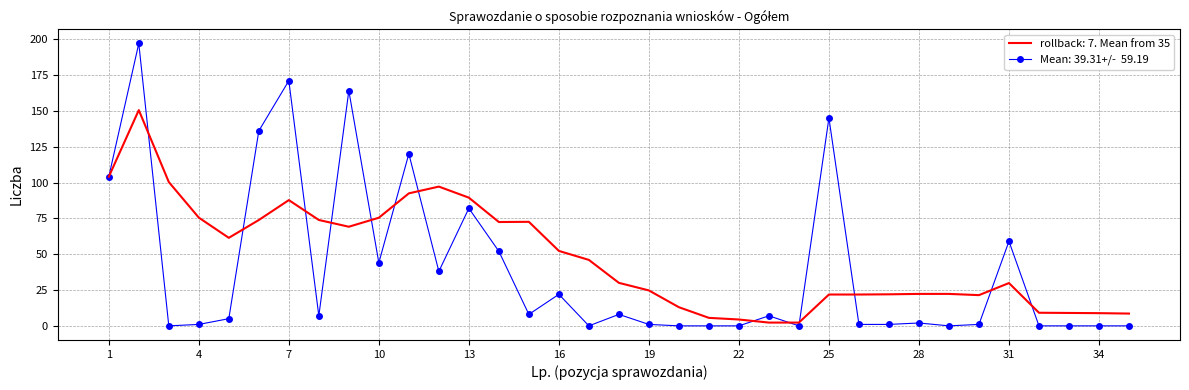

What is the maximum value shown in the chart?

197.0